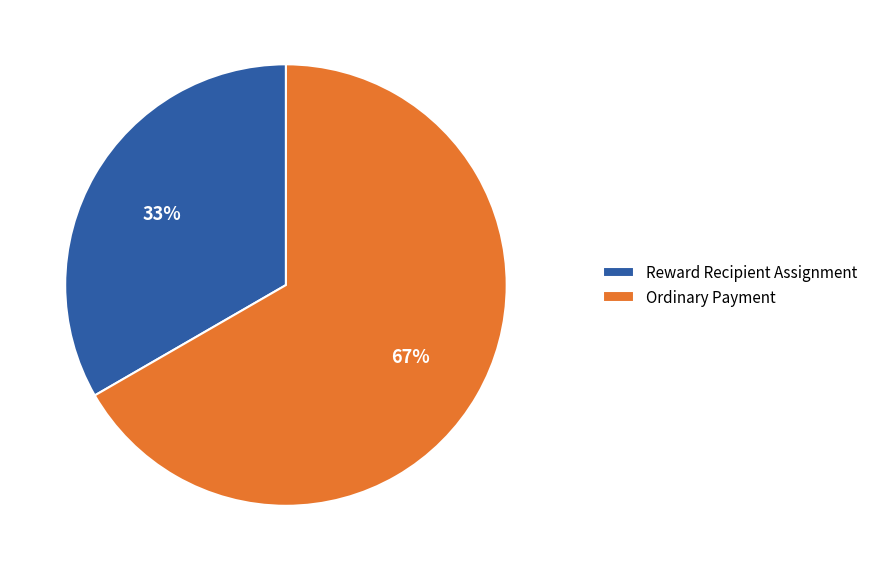

The Ordinary Payment slice represents 72% of the pie. True or false?

False